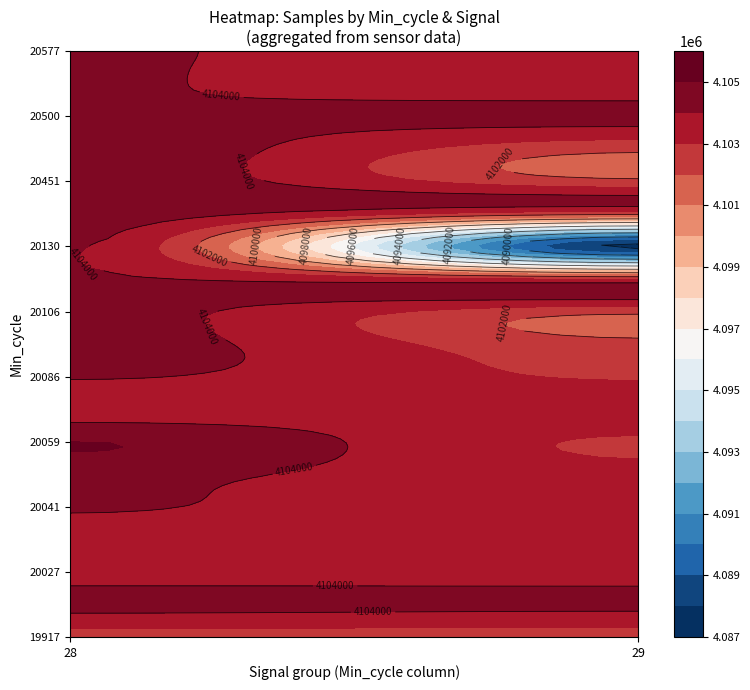

Reading right to left, list all the values displayed in this chart.

28: 4104665	4104664	4104532	4104346	4104438	4103369	4105008	4104320	4104210	4103318	4103350	4103369	4104390	4102785
29: 0	0	0	0	0	4103630	4102890	4103213	0	4103630	4103507	0	4104286	4102691